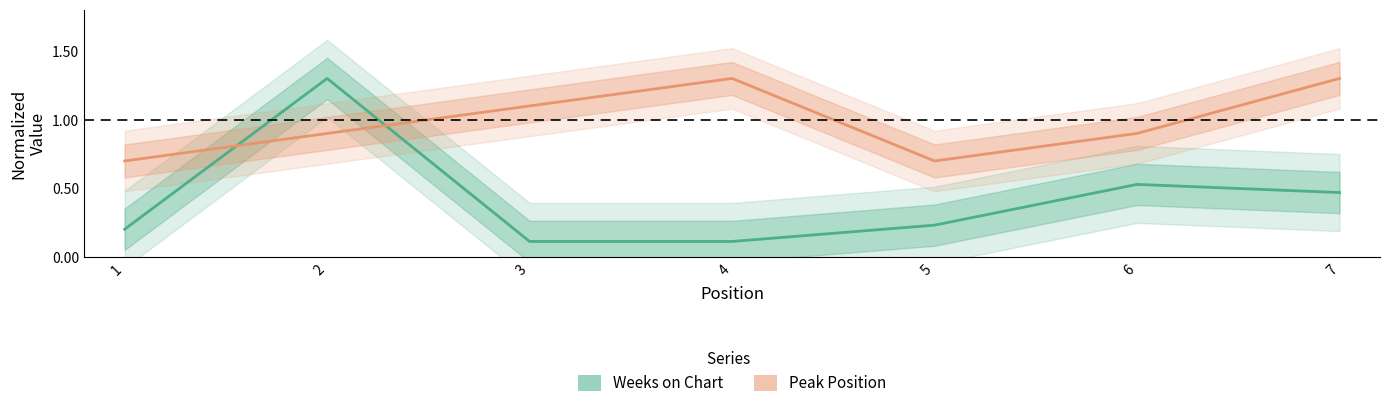

Count the number of data series in this chart.

2